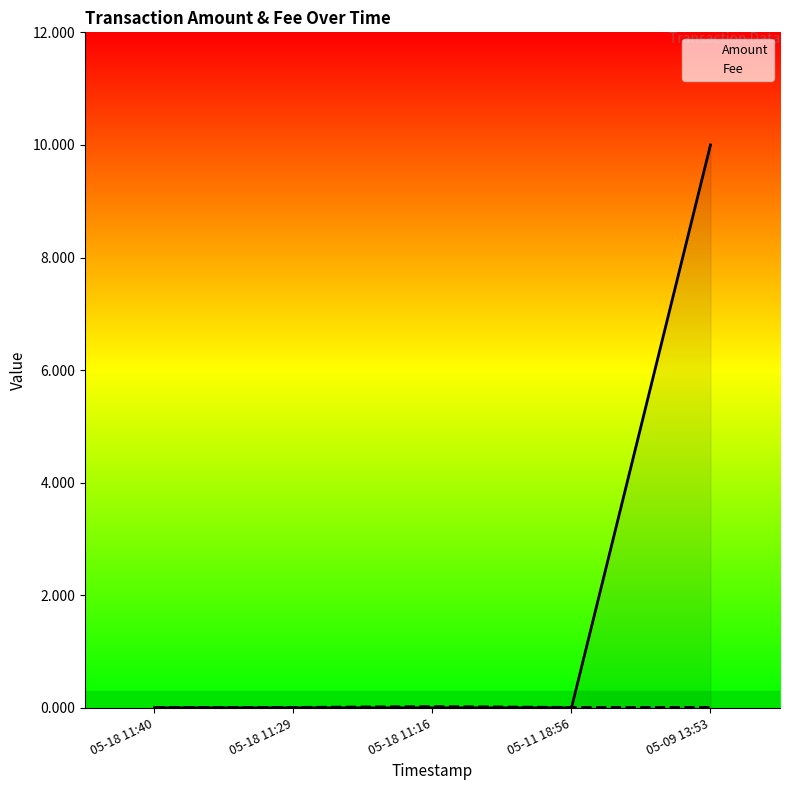

Reading left to right, what are all the values shown in this chart?

Amount: 0.0	0.0	0.0	0.0	10.0
Fee: 0.0	0.0	0.0	0.0	0.0